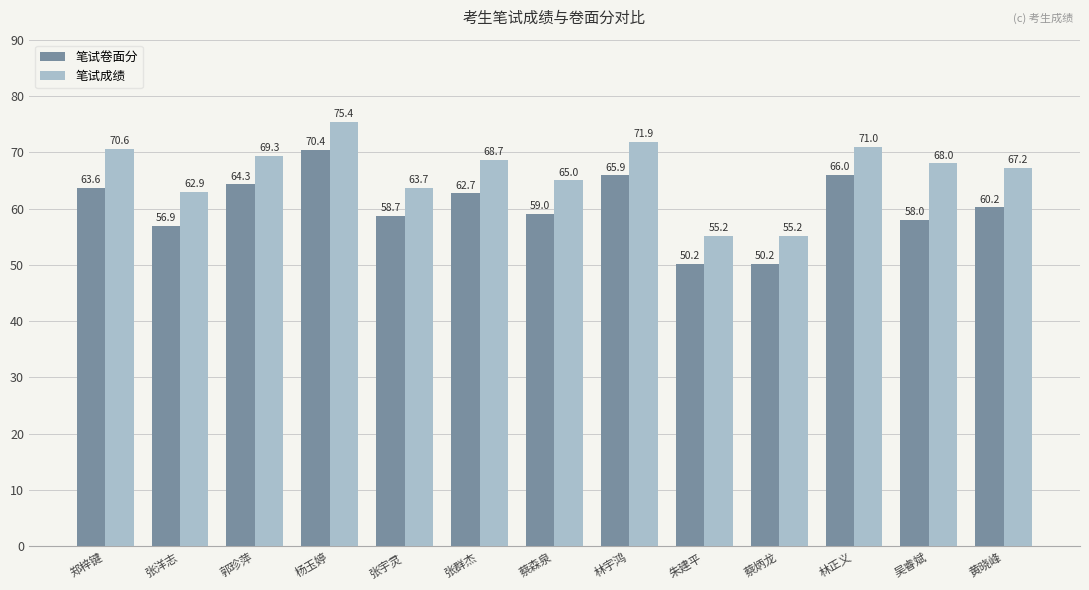

At which category is the sum across all series the highest?

杨玉婷